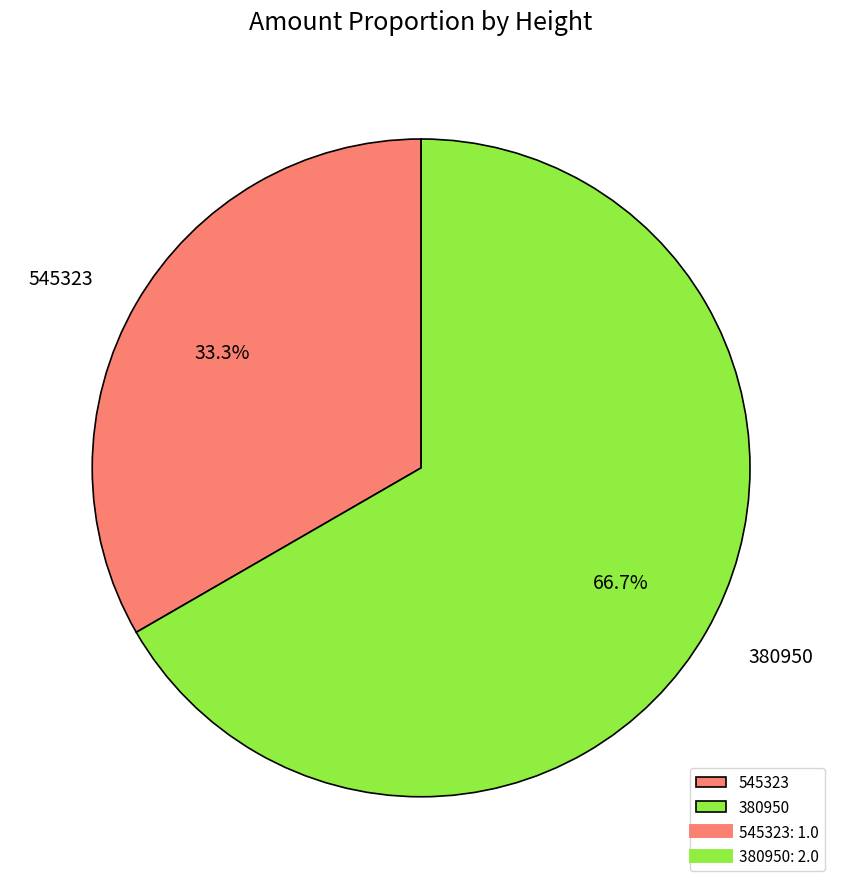

How many segments does this pie chart have?

2